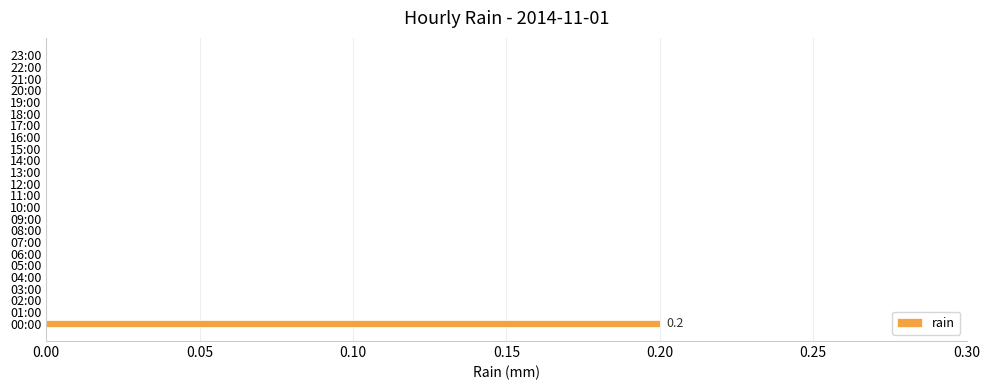

Count the number of categories in the chart.

24